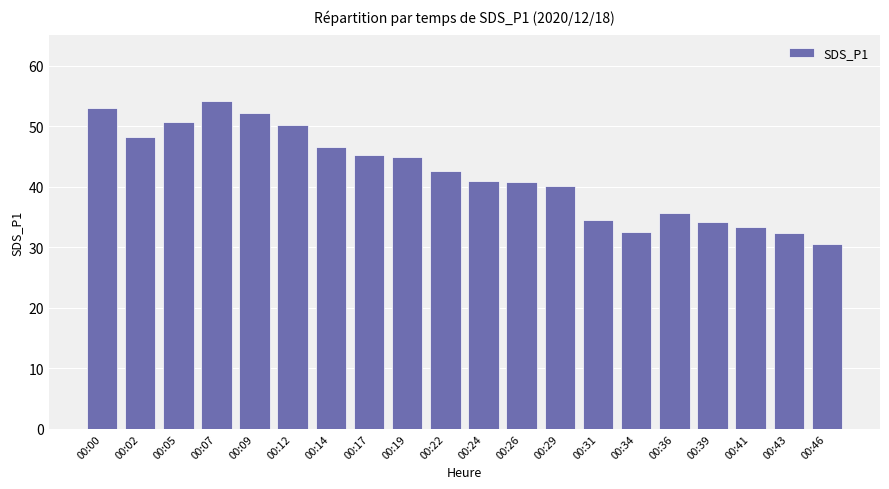

Is it true that the value at 00:05 is 86.4?

False